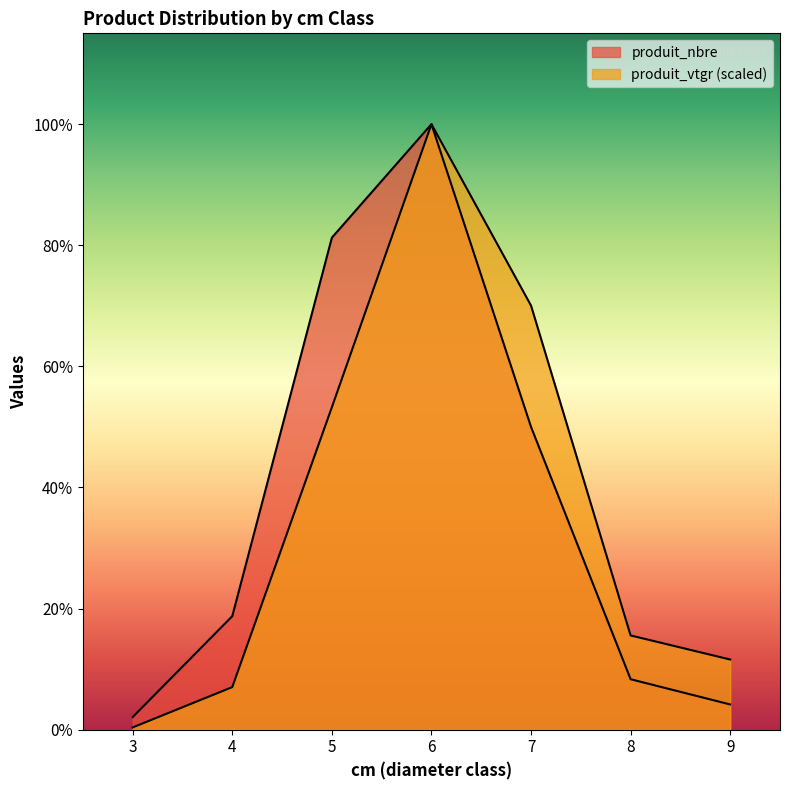

Between 3 and 5, which series saw the biggest shift?

produit_nbre